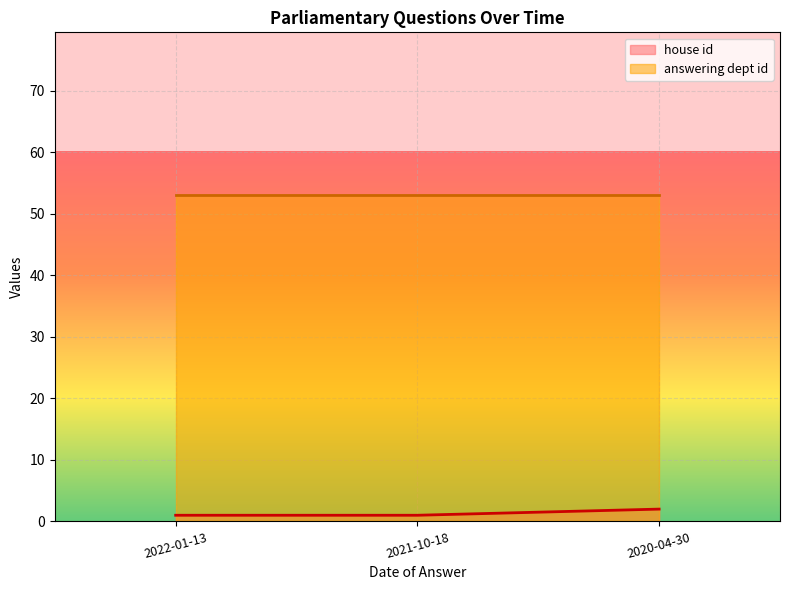

List the labels in order of value, smallest first.

2022-01-13, 2021-10-18, 2020-04-30